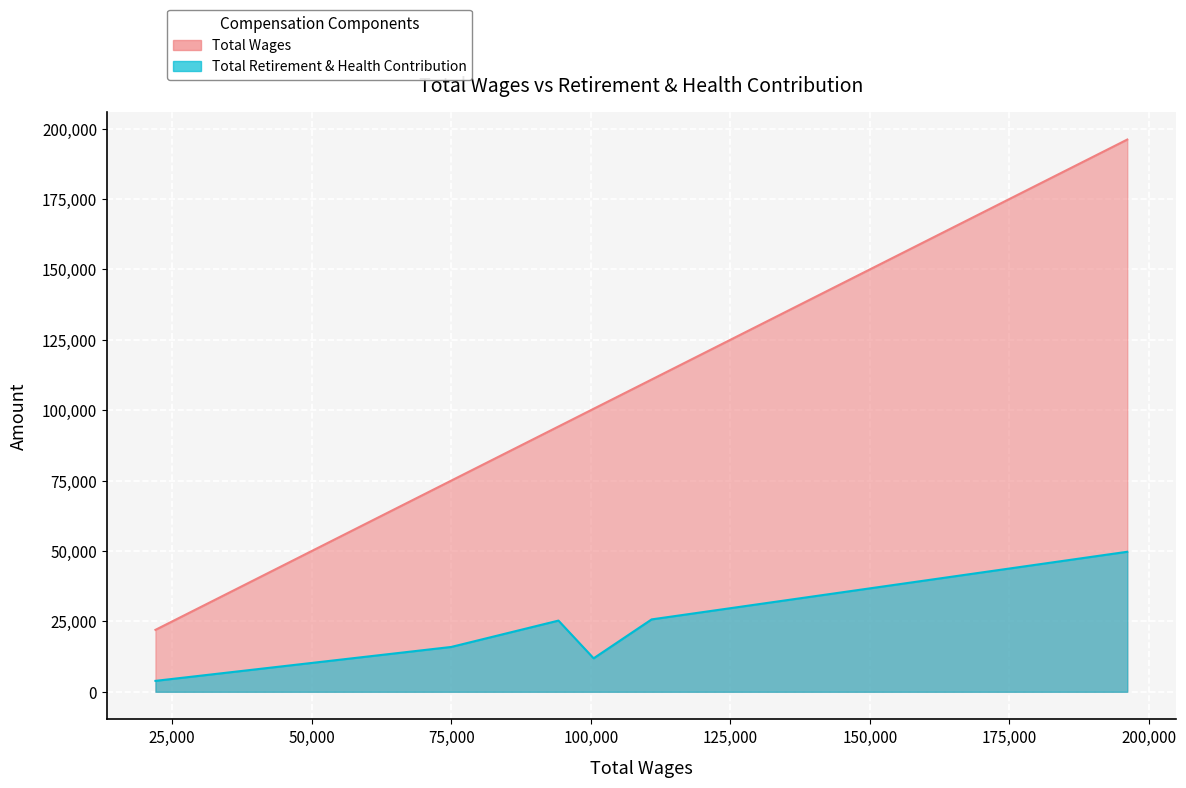

How many data points in Total Retirement & Health Contribution are less than 25278?

3